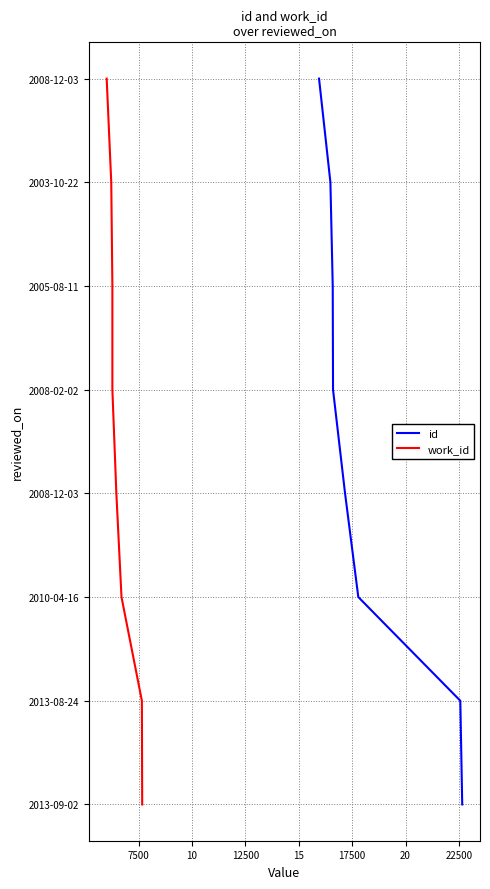

Does the chart display data point markers on the line(s)?

No